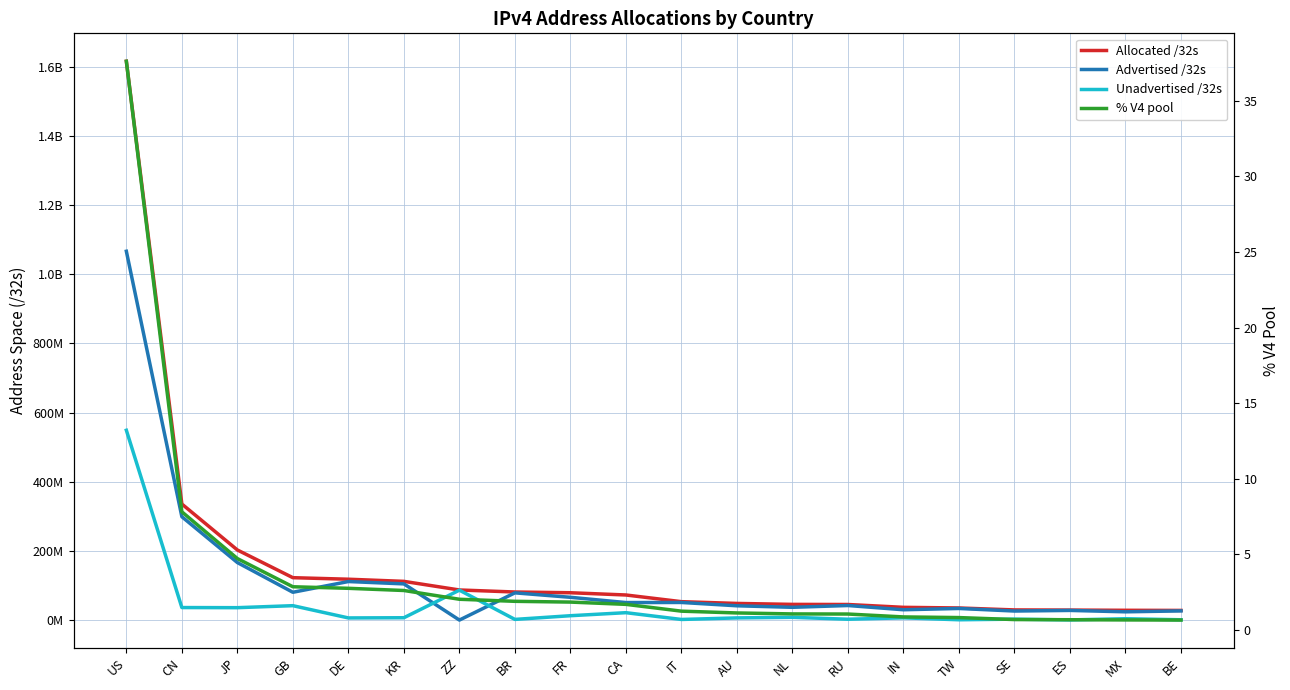

Count the number of categories in the chart.

20